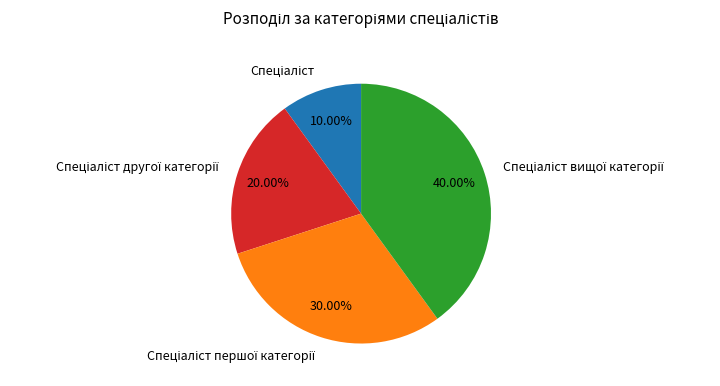

Is there any slice that represents more than half of the pie?

No